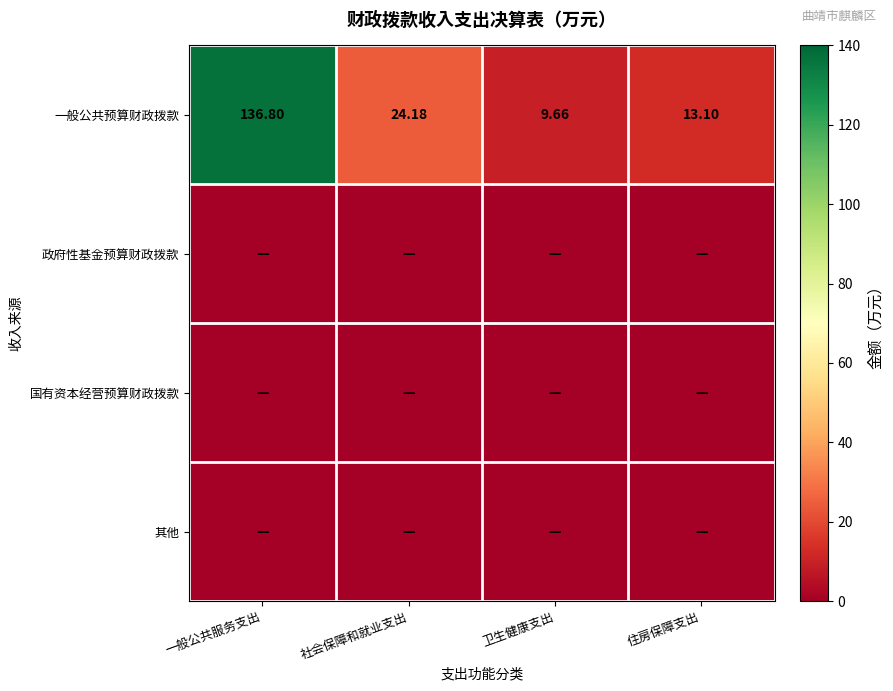

True or false: 政府性基金预算财政拨款 has a value of 0.0 at 一般公共服务支出.

True